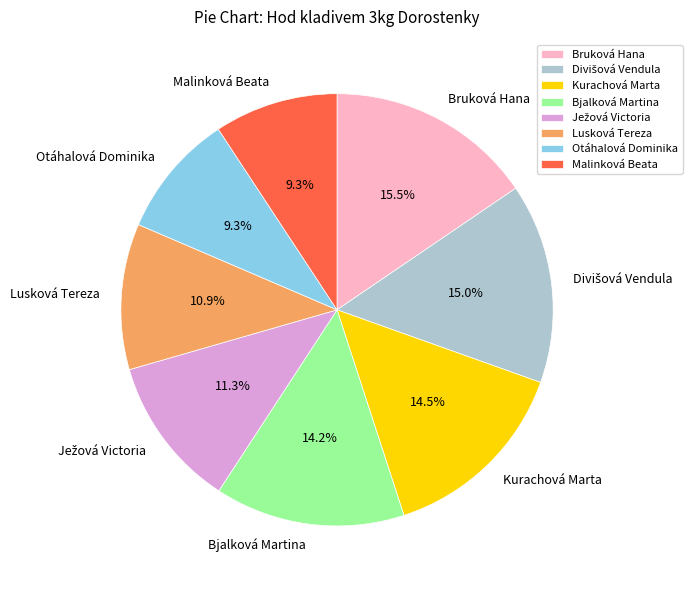

What is the largest slice in the pie chart?

Bruková Hana